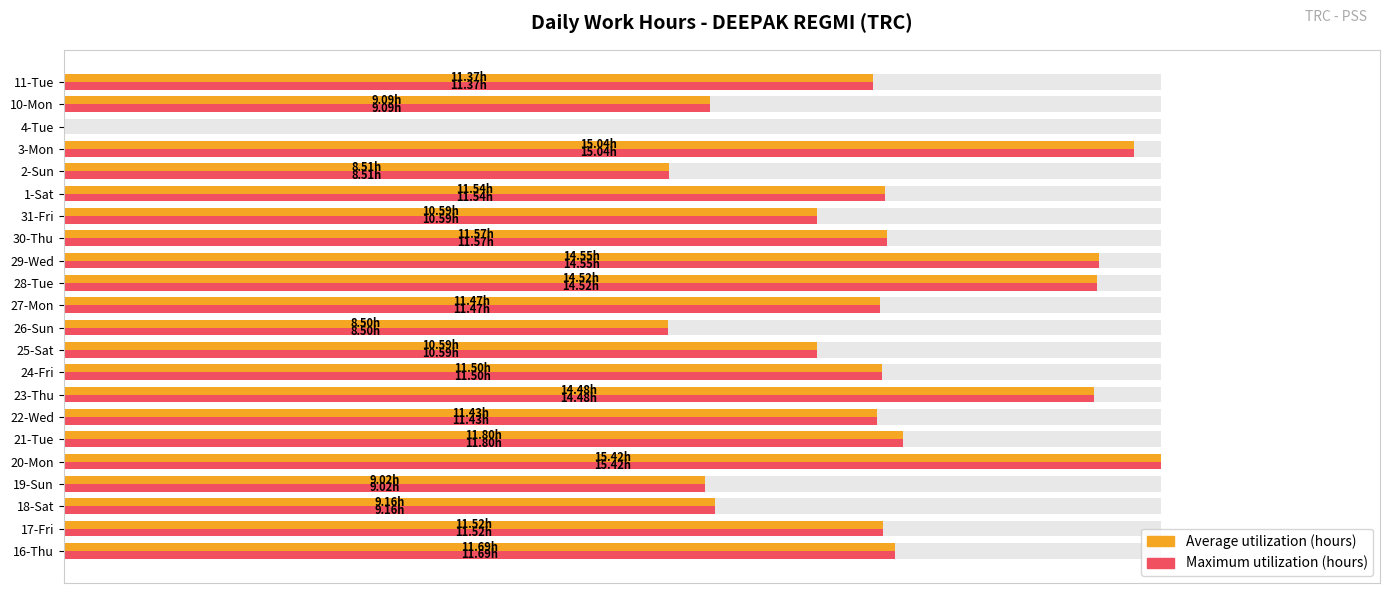

What are all the series names shown in the legend?

Average utilization (hours), Maximum utilization (hours)